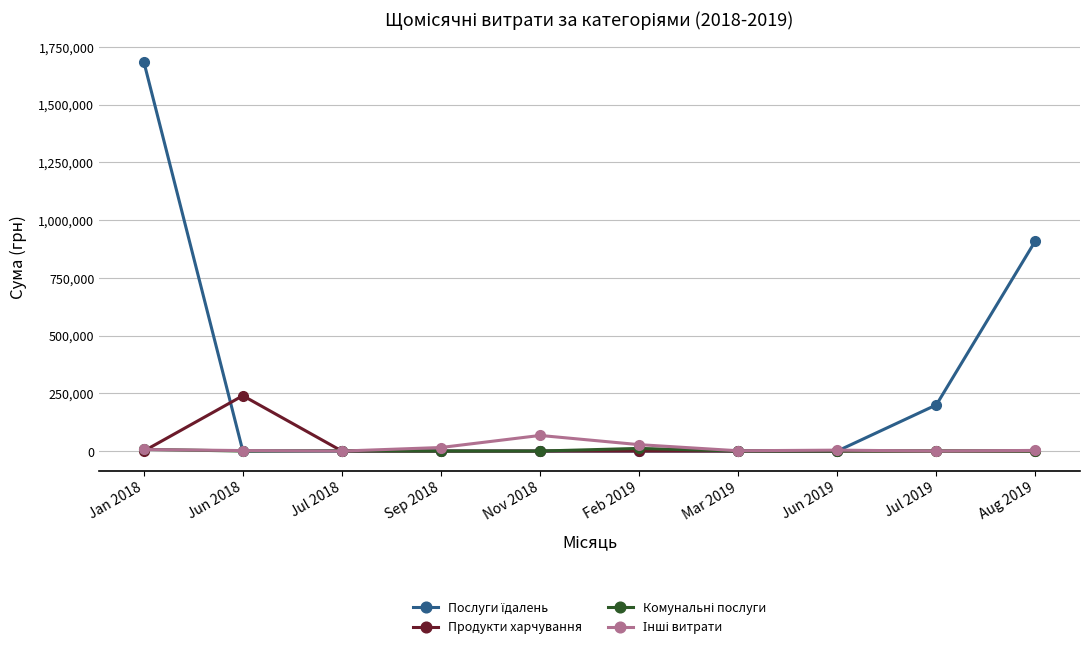

Does the chart have visible grid lines?

Yes